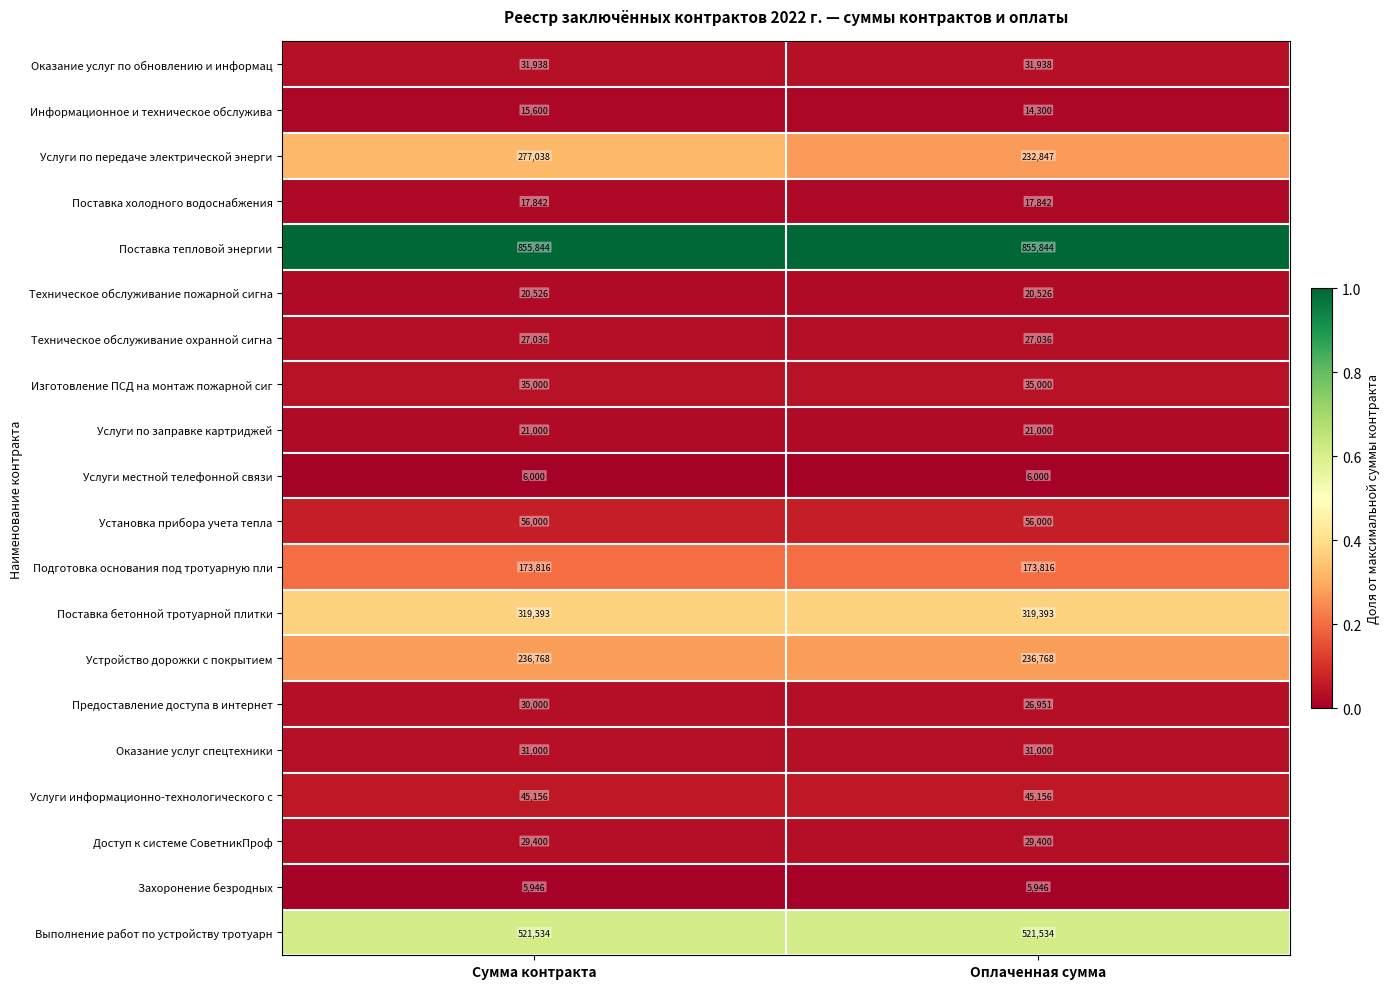

What is the greatest value displayed?

855844